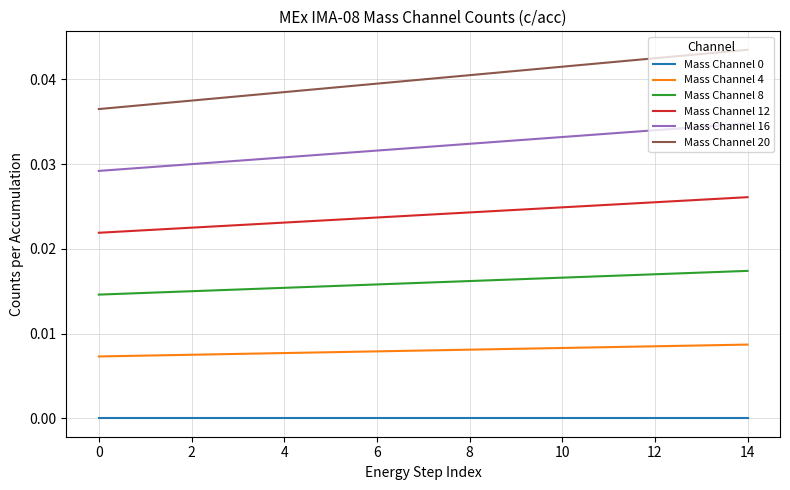

Which series has the largest total across all categories?

Mass Channel 20